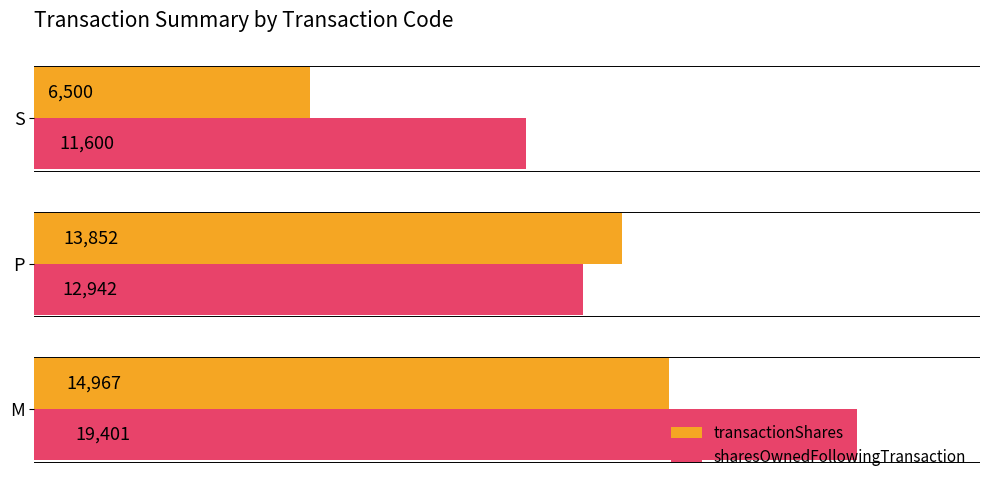

What is the average value of the sharesOwnedFollowingTransaction series?

14648